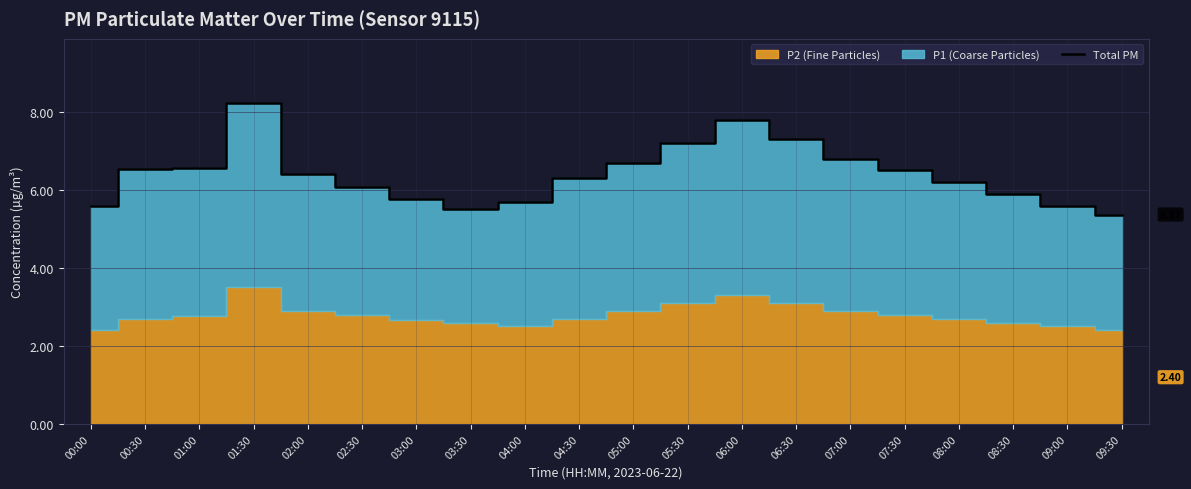

Reading left to right, list all the values displayed in this chart.

00:00=5.6	00:30=6.5	01:00=6.6	01:30=8.2	02:00=6.4	02:30=6.1	03:00=5.8	03:30=5.5	04:00=5.7	04:30=6.3	05:00=6.7	05:30=7.2	06:00=7.8	06:30=7.3	07:00=6.8	07:30=6.5	08:00=6.2	08:30=5.9	09:00=5.6	09:30=5.4